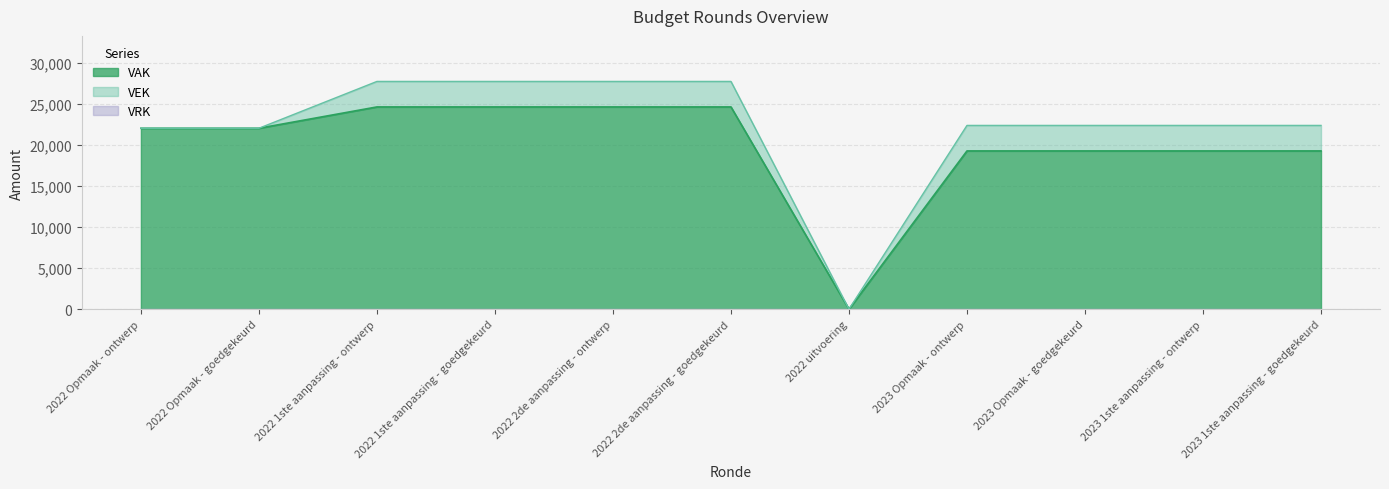

The VEK series shows 36423 at 2022 1ste aanpassing - goedgekeurd. True or false?

False